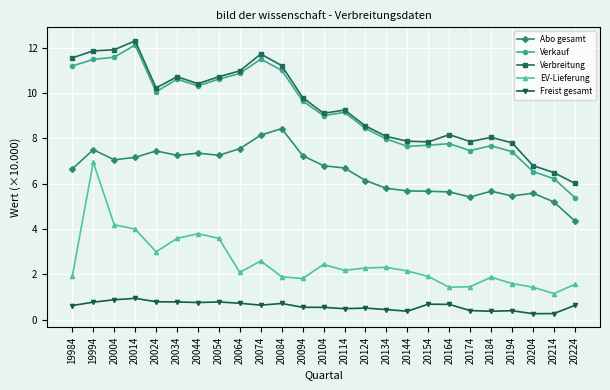

How many lines are shown in the chart?

5